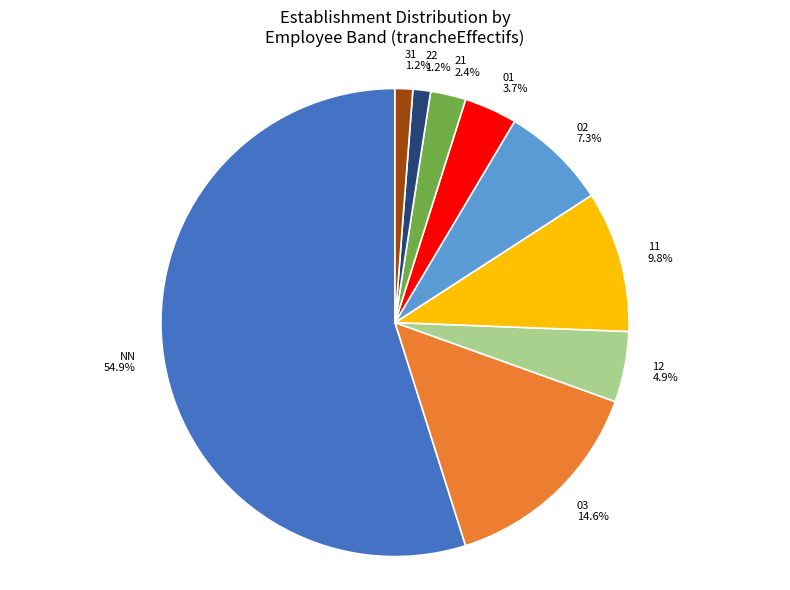

Is there any slice that represents more than half of the pie?

Yes